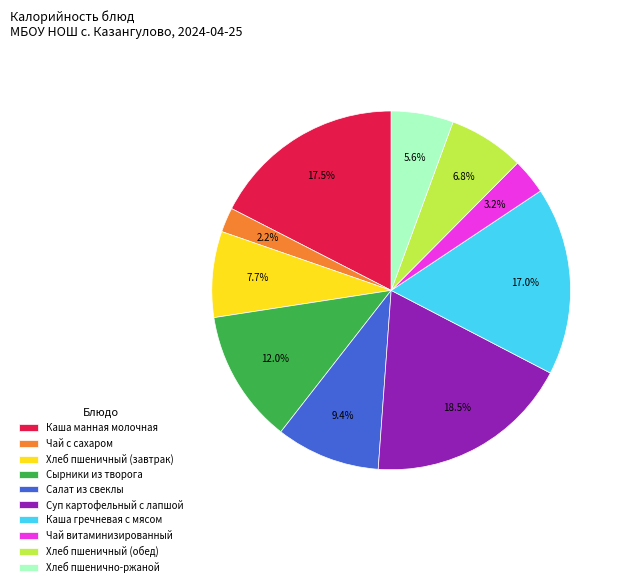

To the nearest percent, what portion does Хлеб пшеничный (обед) represent?

7%